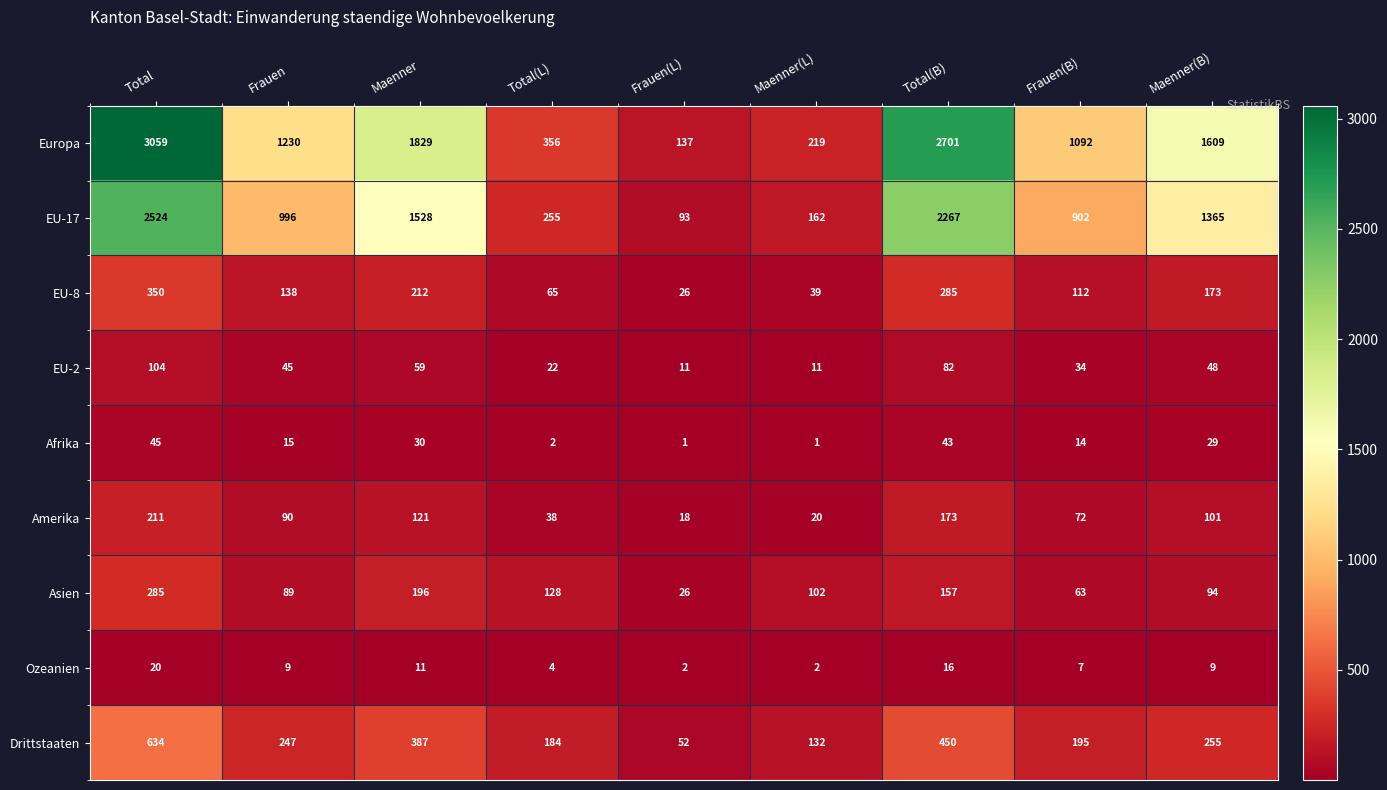

At which label does Ozeanien first exceed 9?

Total